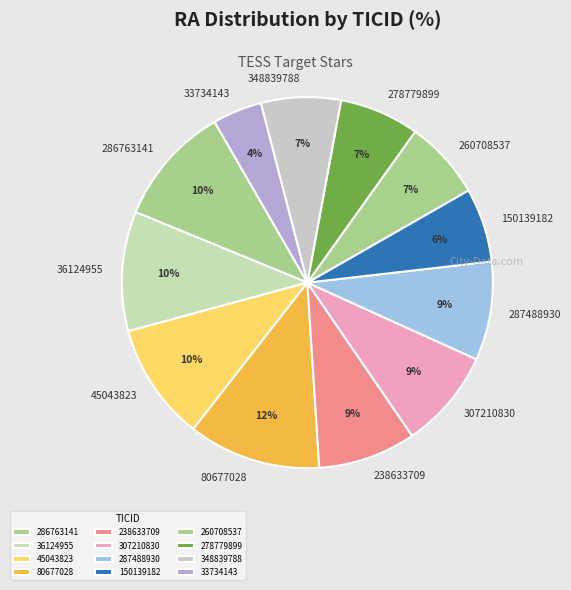

To the nearest percent, what is the average slice percentage?

8%